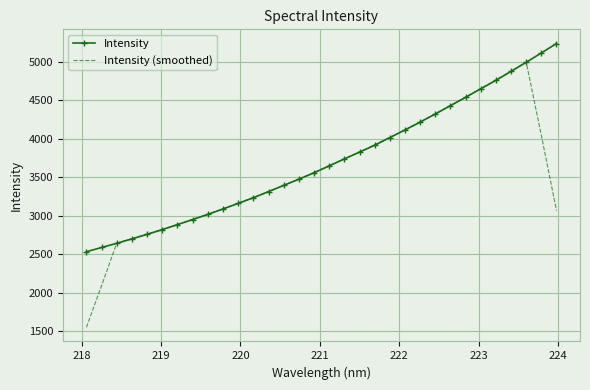

Which series has the largest total across all categories?

Intensity